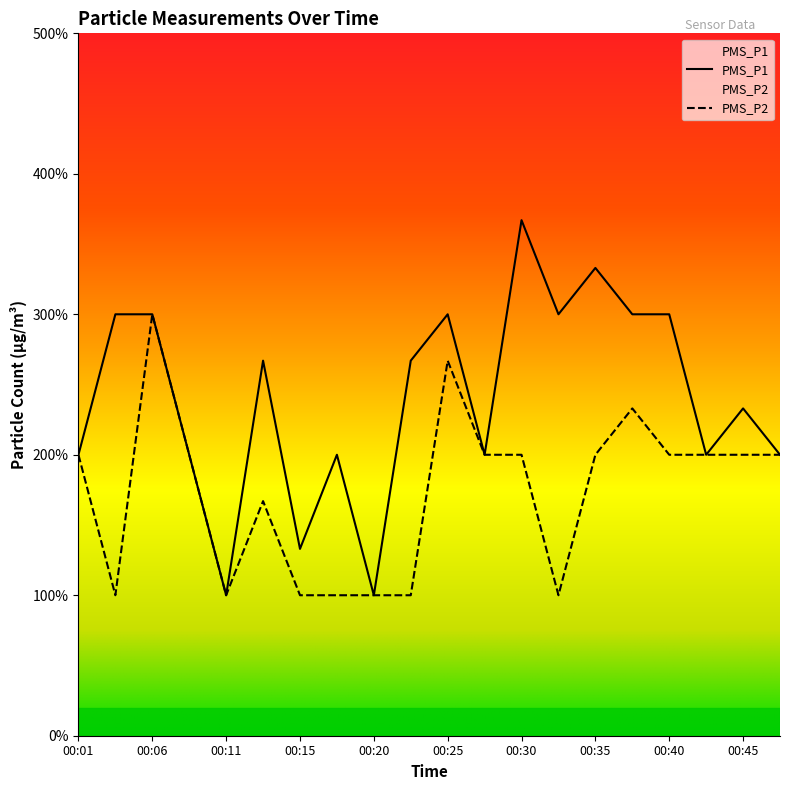

What is the value of the PMS_P2 point at the 4th from the left?

2.0